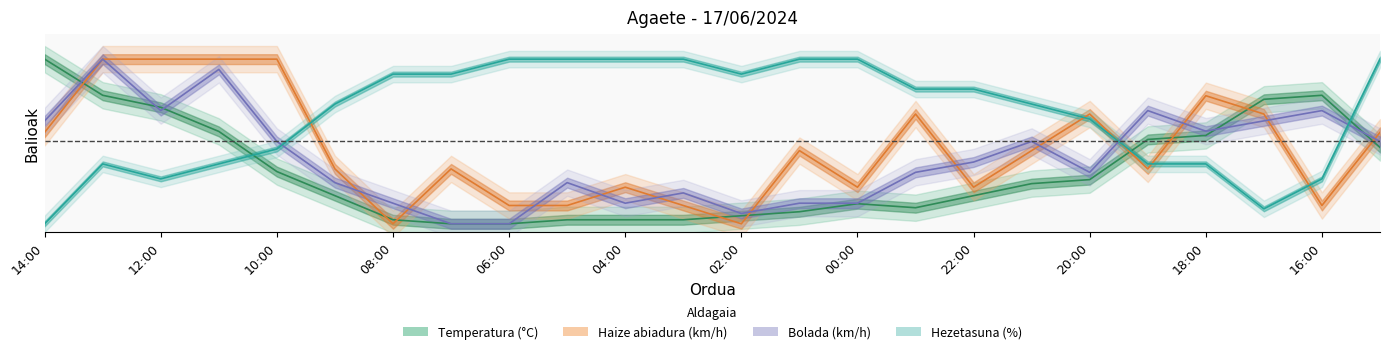

How many interior local peaks does the Bolada (km/h) series have?

7